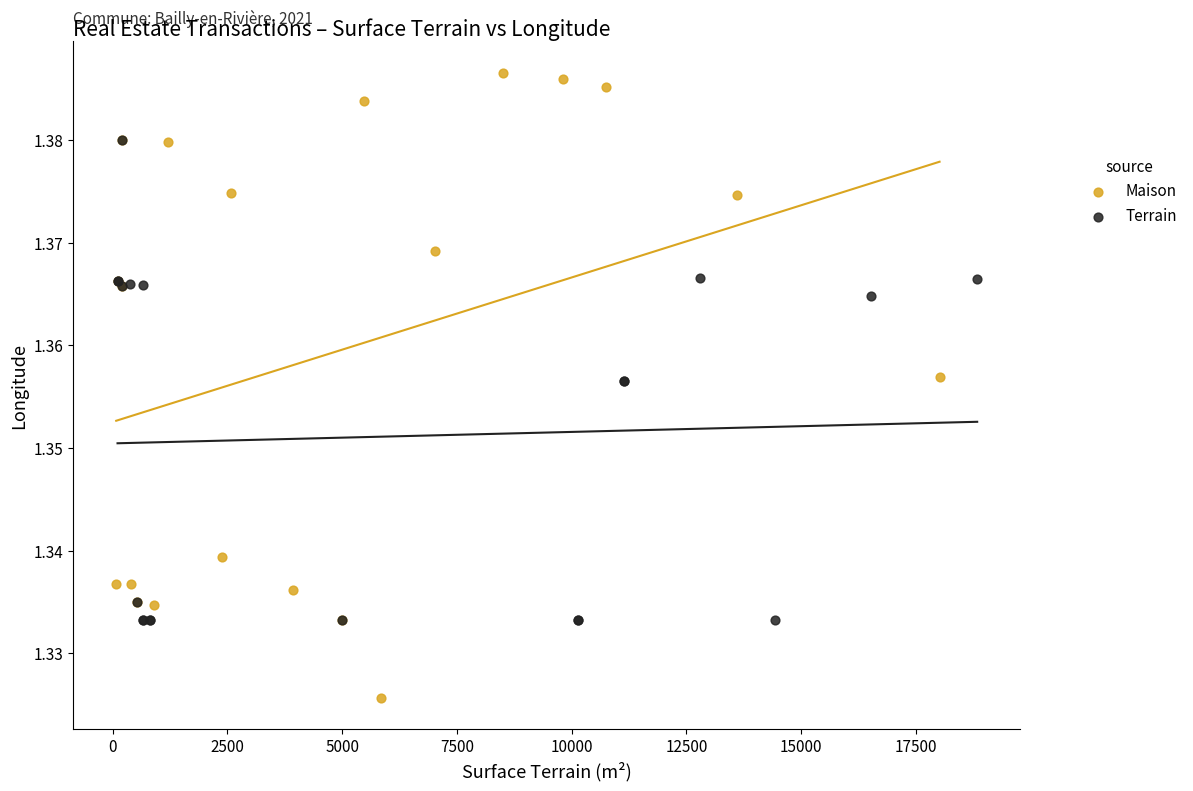

Which series contains the lowest Y value?

Maison